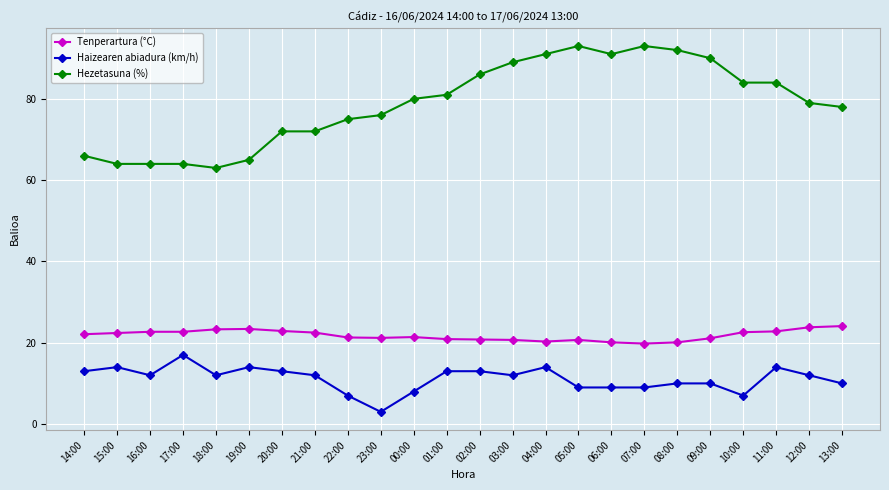

What is the spread (max minus min) of values at 13:00?

68.0